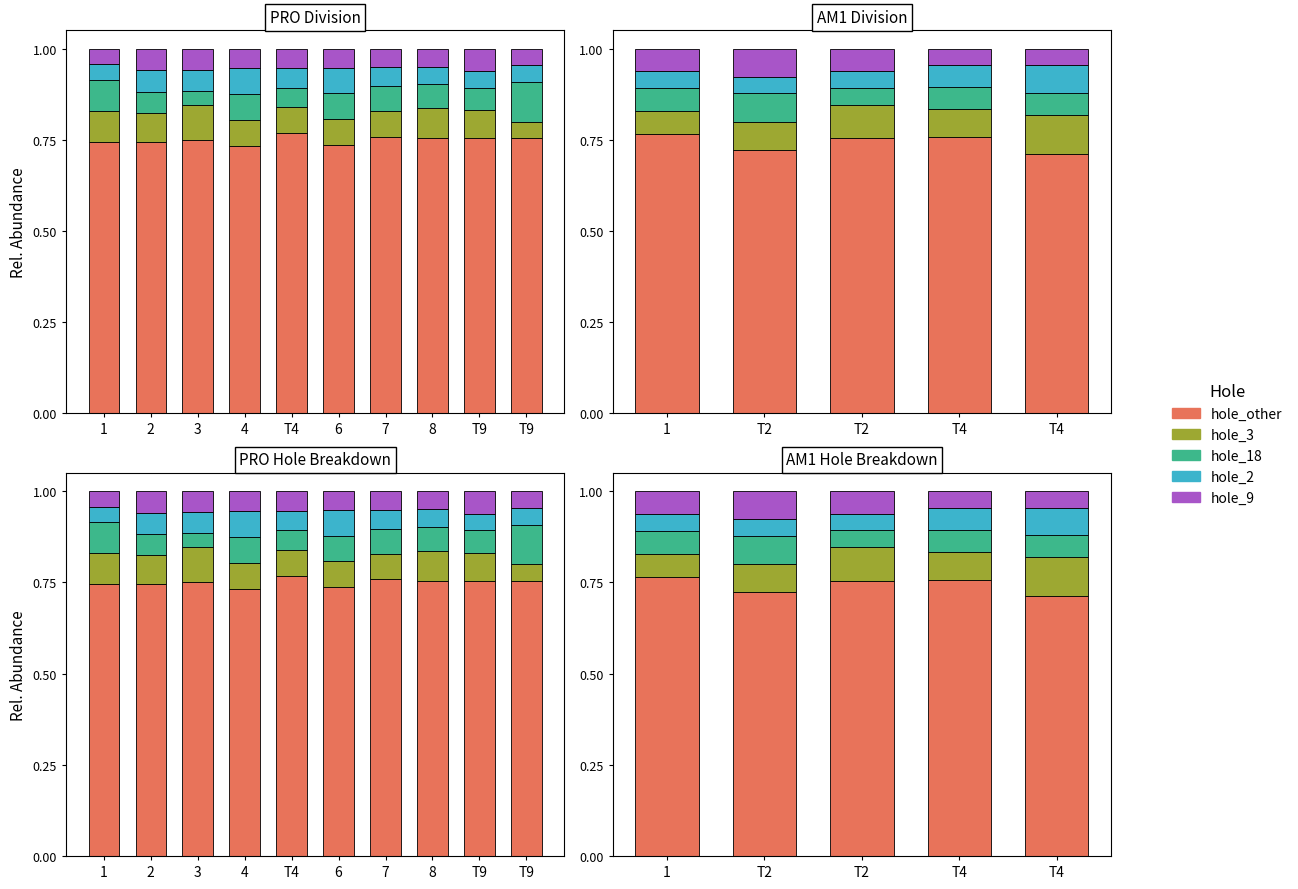

Which series changed the most between 1 and T4?

hole_other